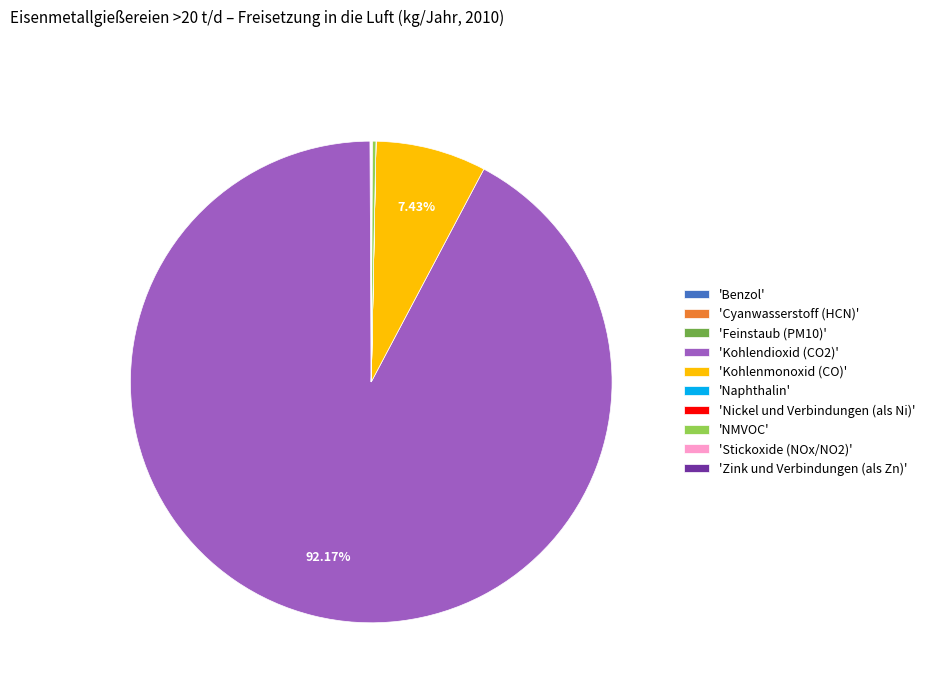

Is there any slice that represents more than half of the pie?

Yes